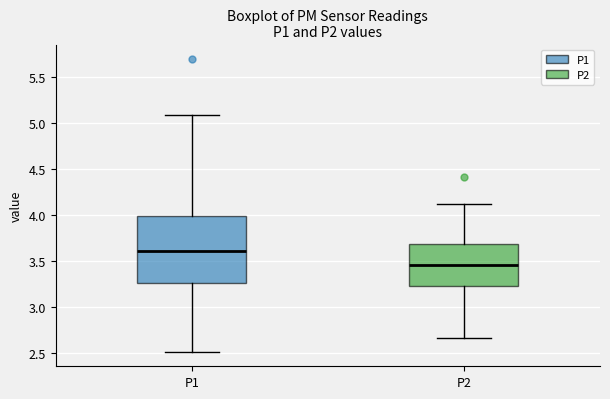

Comparing the boxes themselves (not the whiskers), which one is the tallest?

P1